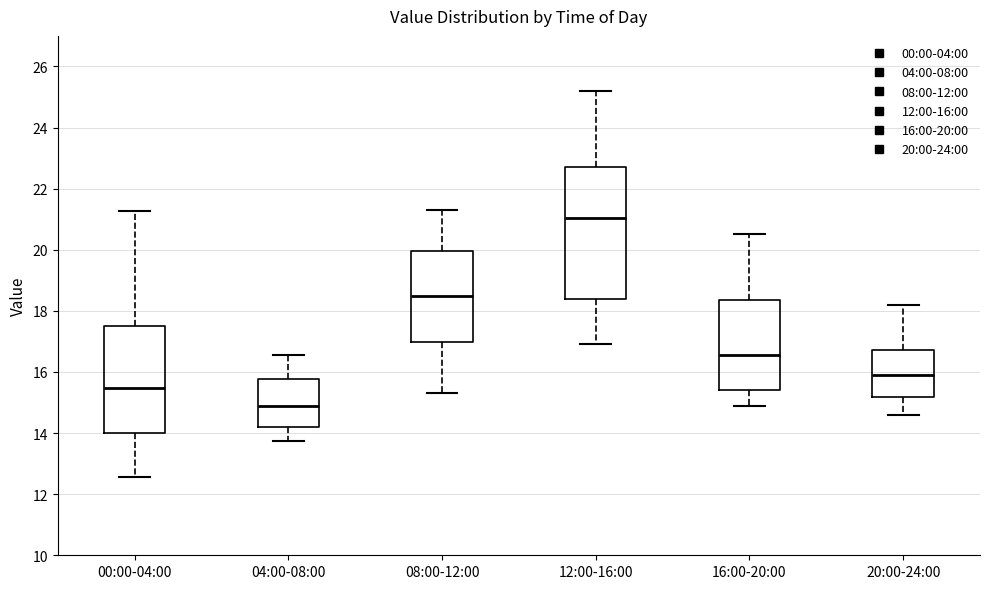

Reading left to right, read every box against the y-axis: the position of its median line, the range the box covers, and the ends of its whiskers. The values are not printed on the chart, so give them approximately, as read against the axis.

00:00-04:00: median 15.4, box 14.0 to 17.6, whiskers 12.6 to 21.2
04:00-08:00: median 15.0, box 14.2 to 15.8, whiskers 13.8 to 16.6
08:00-12:00: median 18.6, box 17.0 to 20.0, whiskers 15.4 to 21.4
12:00-16:00: median 21.0, box 18.4 to 22.8, whiskers 17.0 to 25.2
16:00-20:00: median 16.6, box 15.4 to 18.4, whiskers 15.0 to 20.6
20:00-24:00: median 16.0, box 15.2 to 16.8, whiskers 14.6 to 18.2